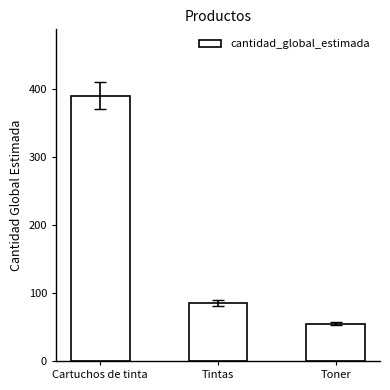

What is the label of the 2nd bar from the right?

Tintas